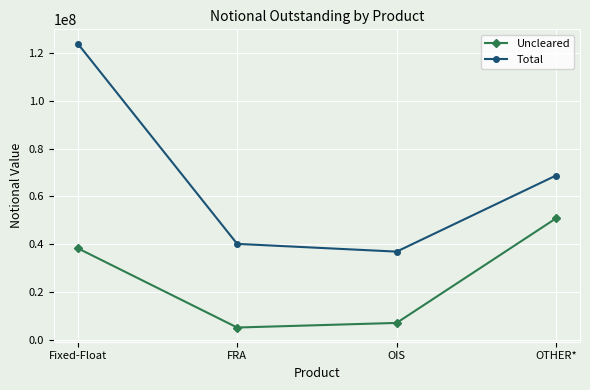

What is the average value of the Total series?

67460679